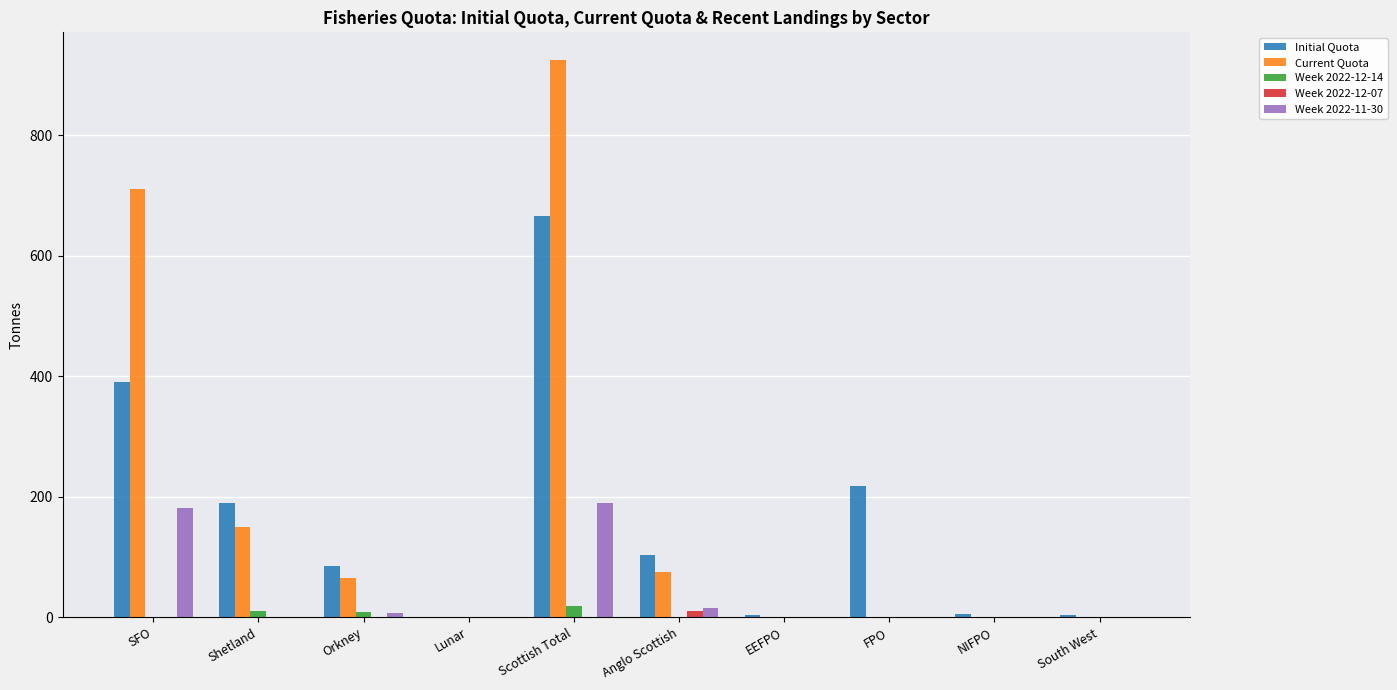

What is the highest value of the Initial Quota series?

666.0